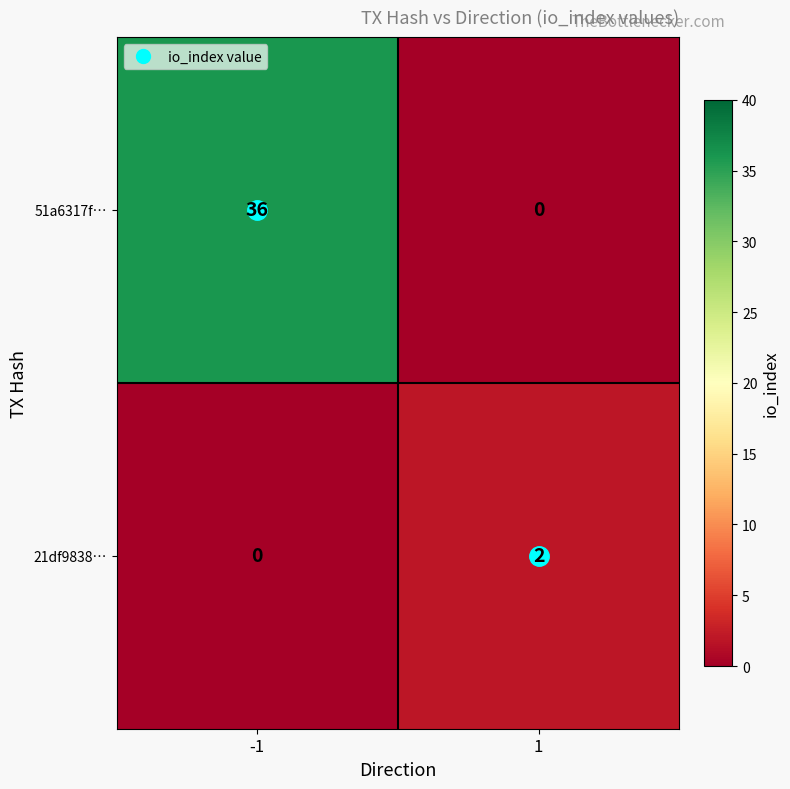

Rank the series at 1 from lowest to highest value.

51a6317f…, 21df9838…